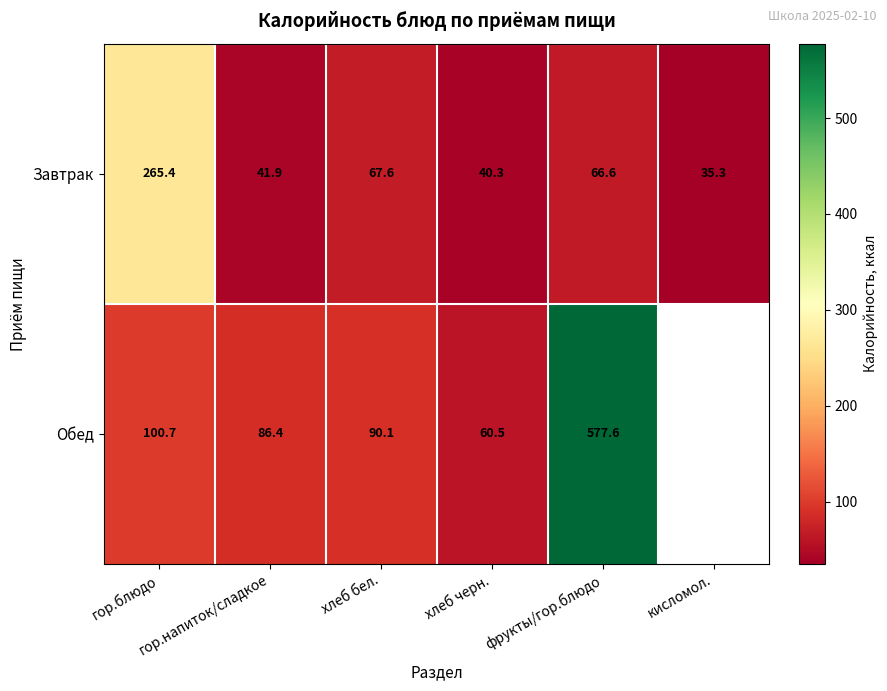

How many data points in Завтрак are above 66?

3